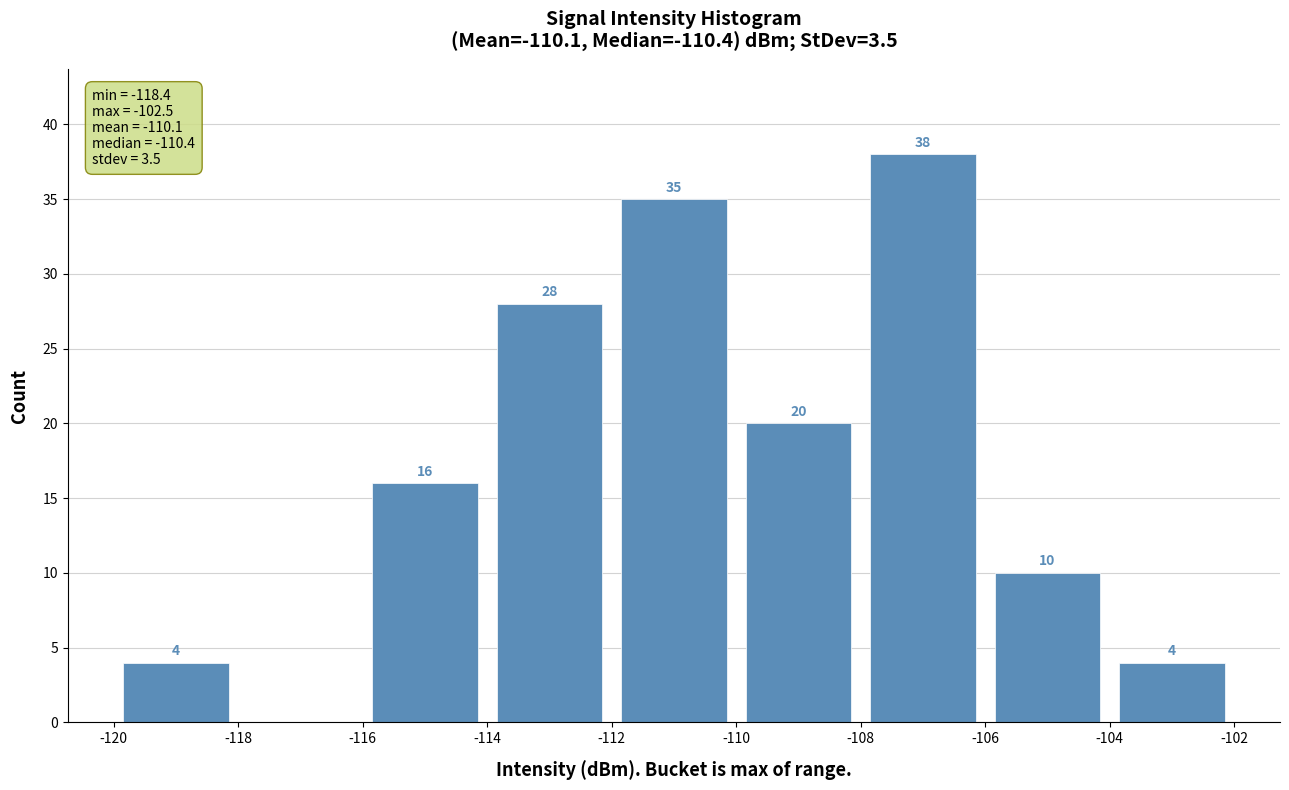

Over which range of the x-axis is the bar tallest?

-108 to -106